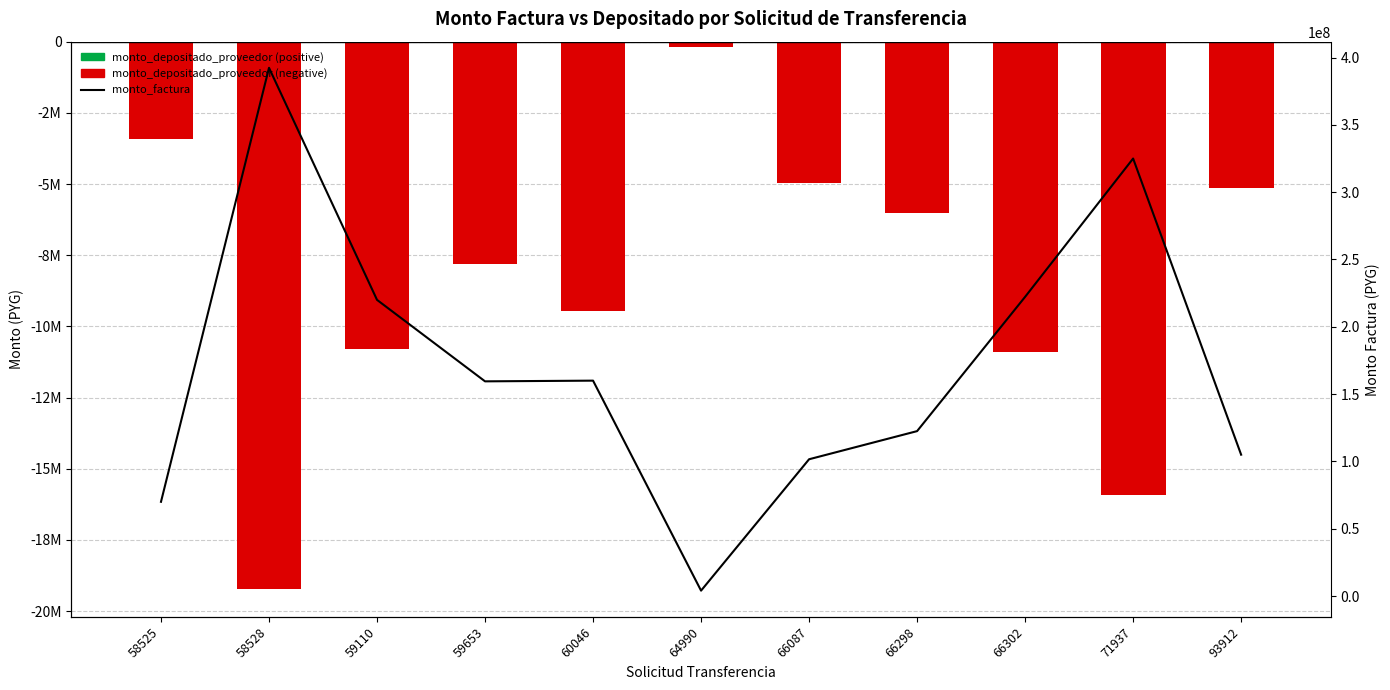

Where does the data first go above 159480000?

58528